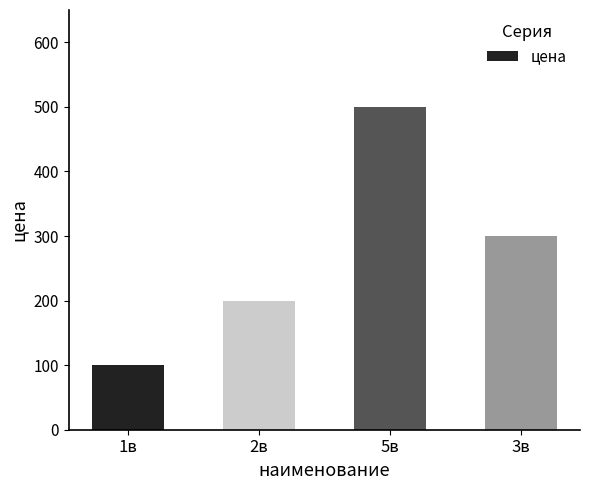

Reading left to right, extract all data points from this chart.

100	200	500	300